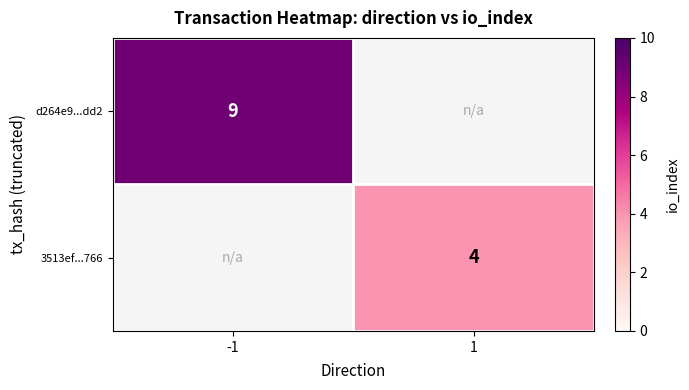

The value of 3513ef...766 at 1 is 6.5. True or false?

False